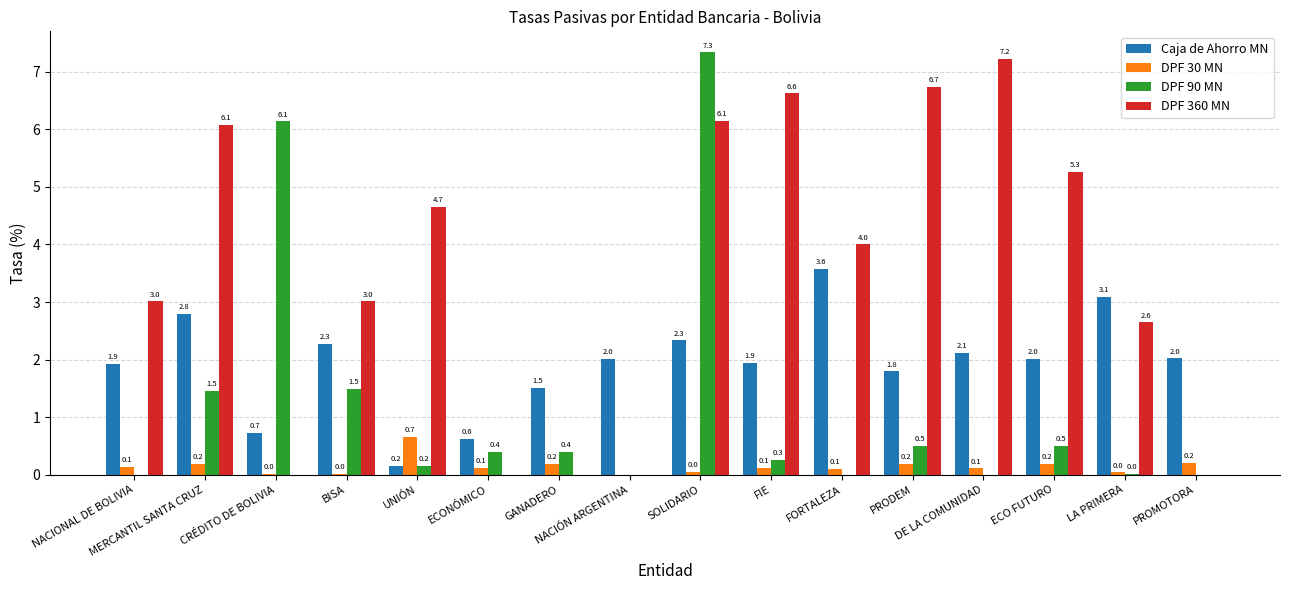

What is the total value across all series at GANADERO?

2.1